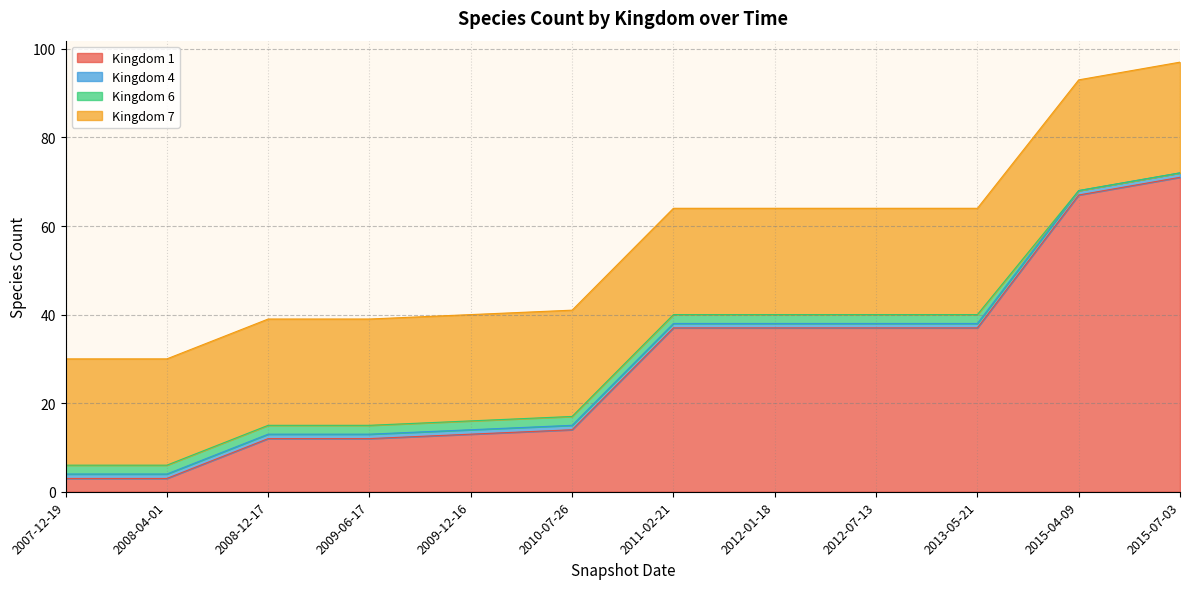

Count the number of categories in the chart.

12